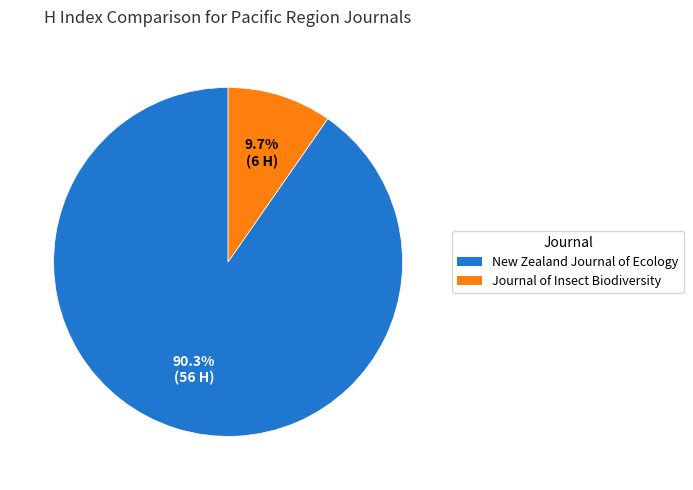

To the nearest percent, what portion does Journal of Insect Biodiversity represent?

10%